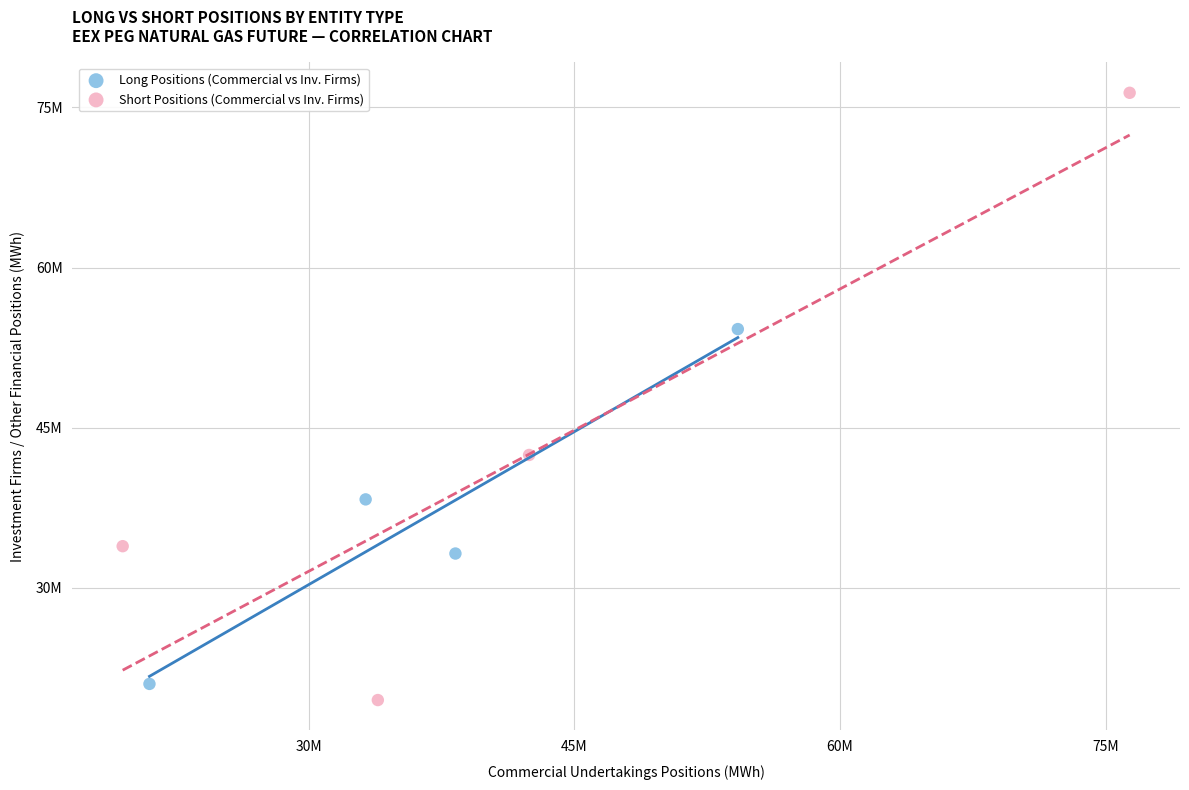

Which series contains the highest Y value?

Short Positions (Commercial vs Inv. Firms)